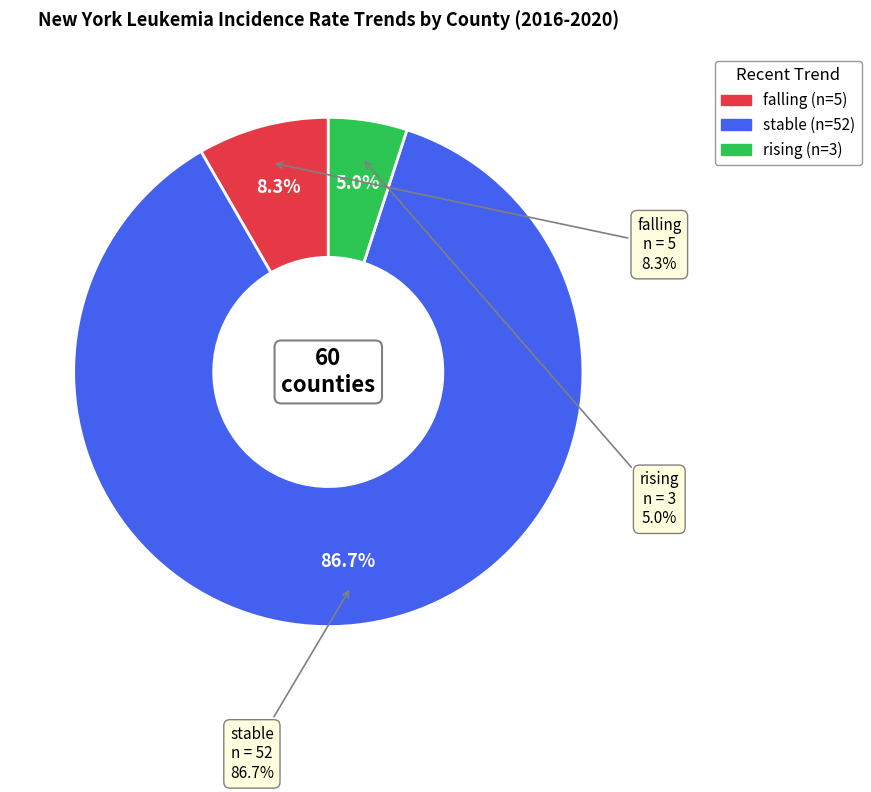

What percentage is the stable slice, to the nearest percent?

87%